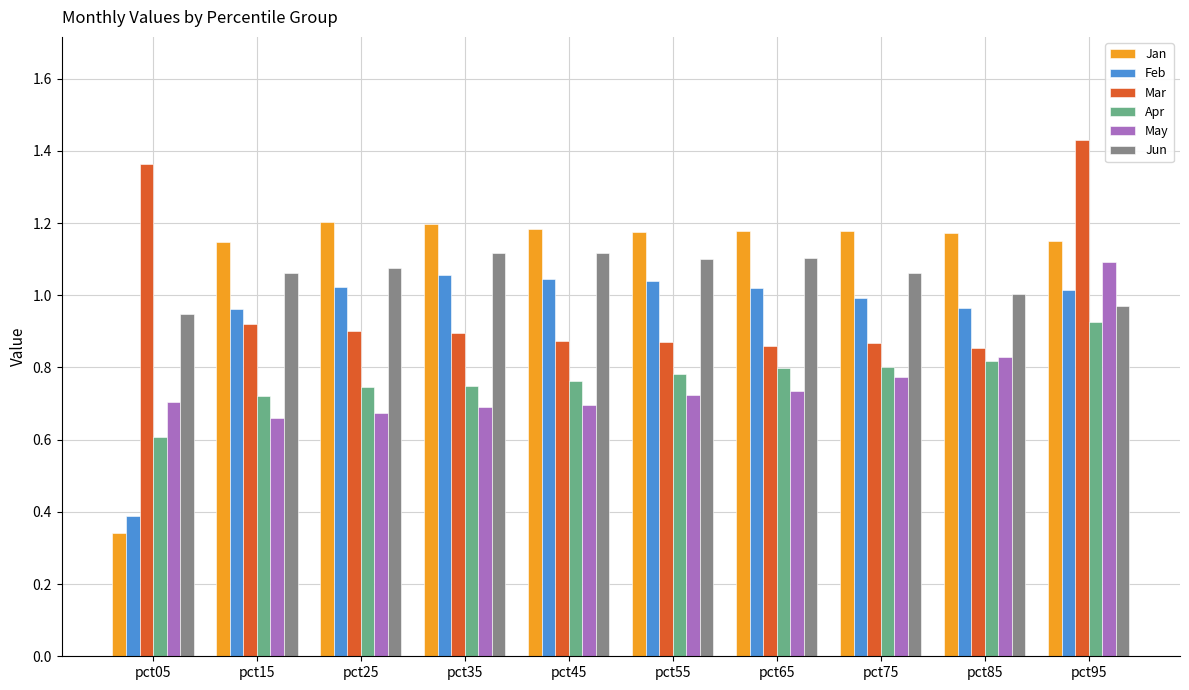

What is the total value across all series at pct45?

5.7